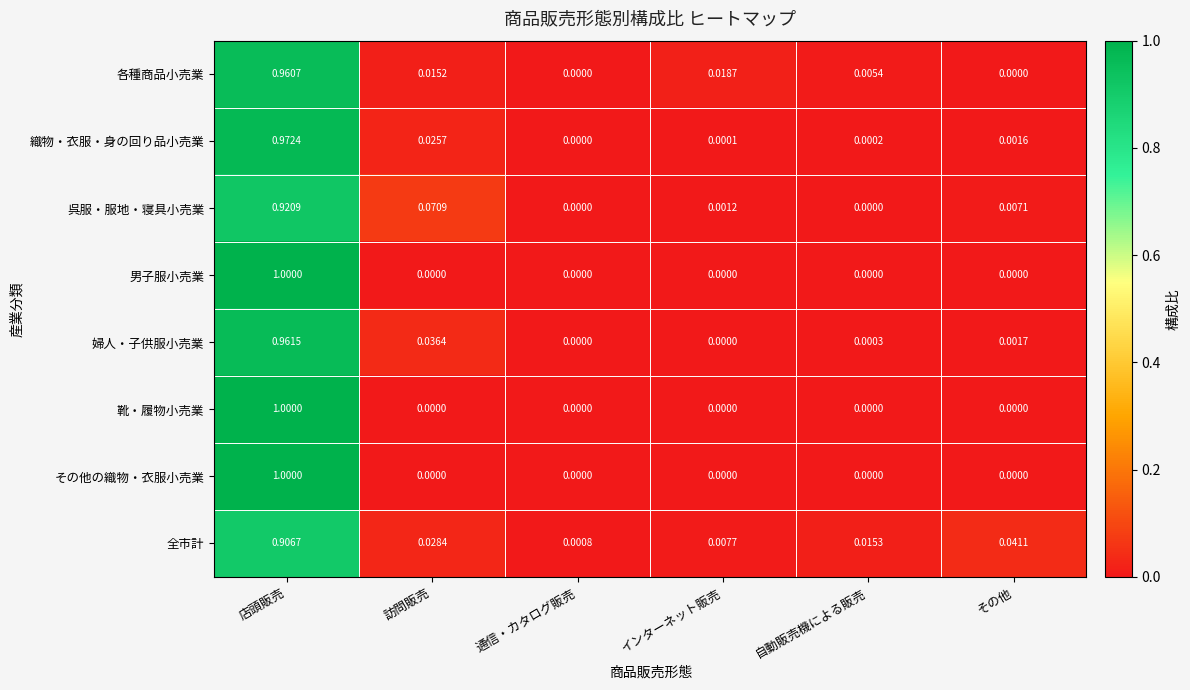

At which label does その他の織物・衣服小売業 reach its peak?

店頭販売